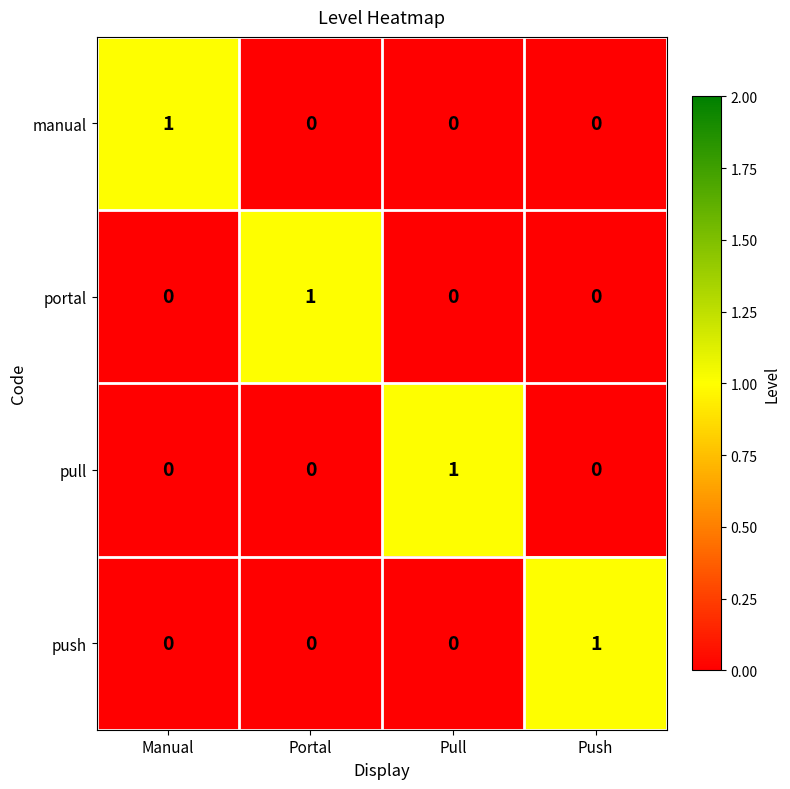

Reading left to right, transcribe all the data shown in this chart.

manual: 1	0	0	0
portal: 0	1	0	0
pull: 0	0	1	0
push: 0	0	0	1